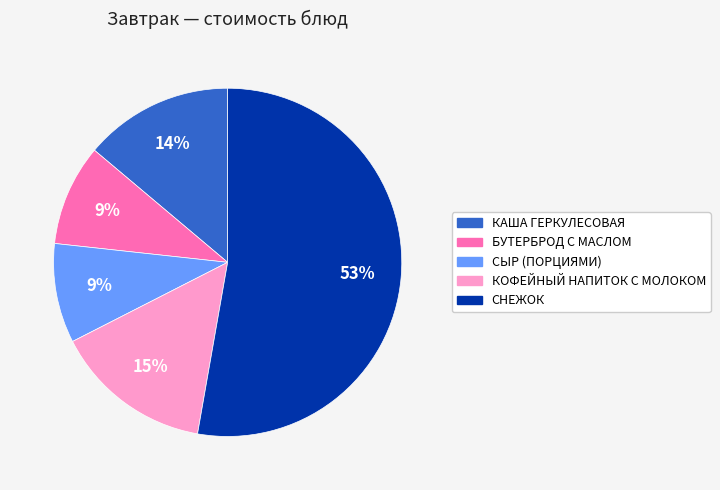

Approximately how many times larger is the value at КОФЕЙНЫЙ НАПИТОК С МОЛОКОМ compared to СНЕЖОК?

0.3